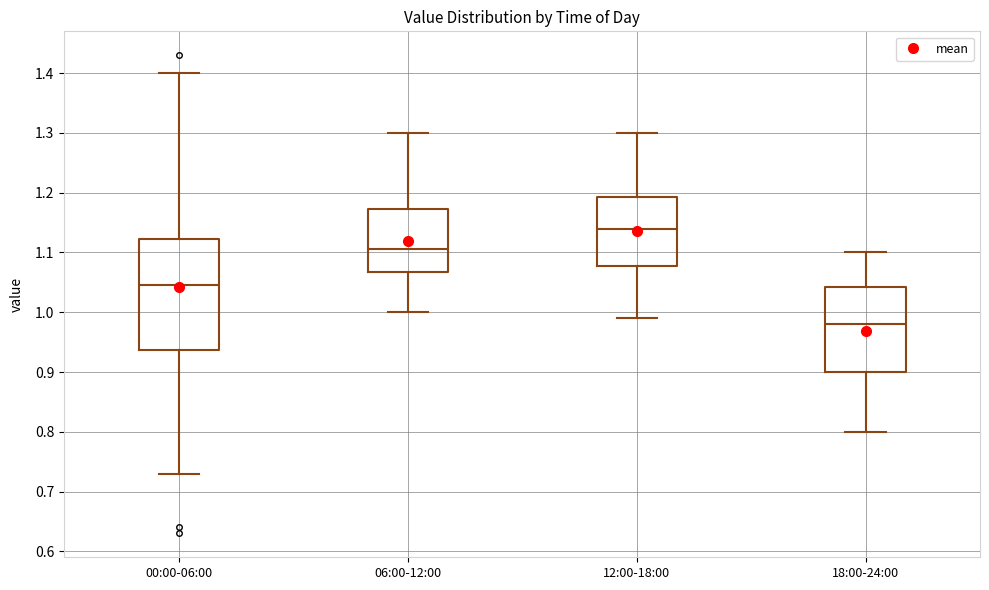

Which box has the highest median line?

12:00-18:00